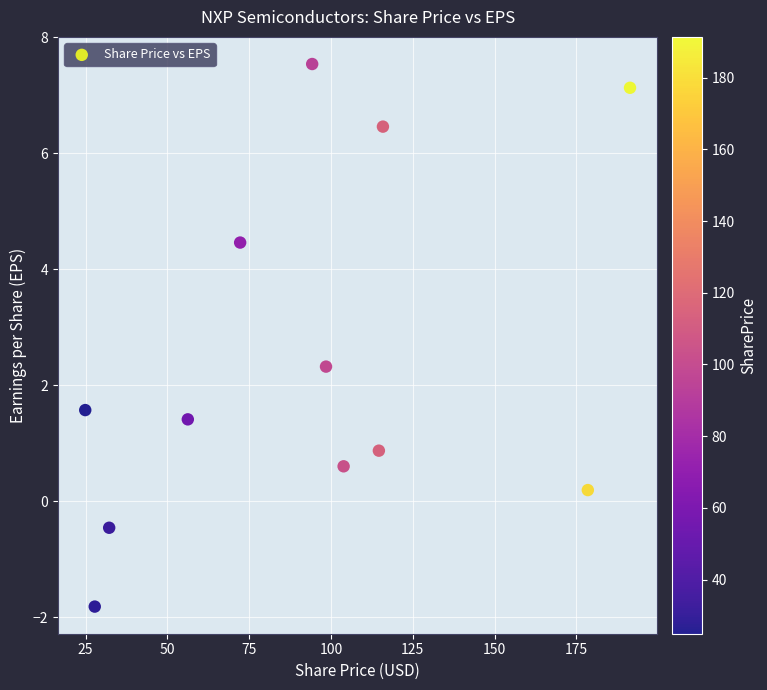

What Y value in the scatter plot is closest to 2?

2.3